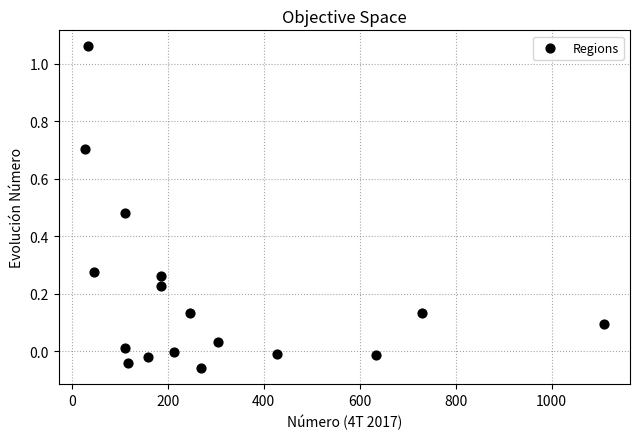

What is the range of X values (max minus min)?

1082.0